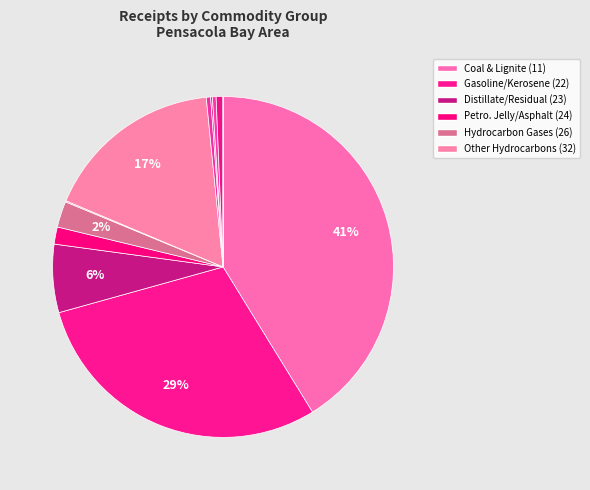

Is there any slice that represents more than half of the pie?

No